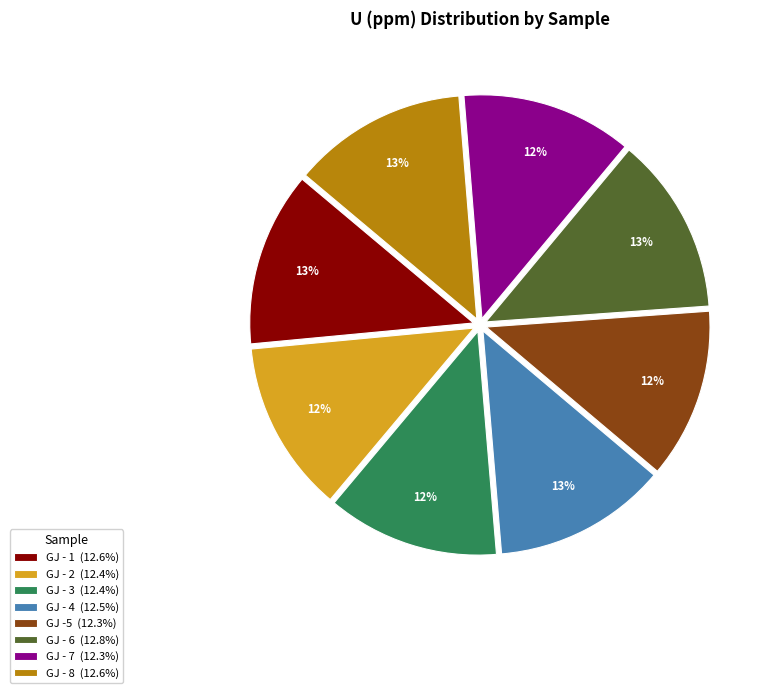

Approximately how many times larger is the value at GJ - 6 (12.8%) compared to GJ - 1 (12.6%)?

1.0